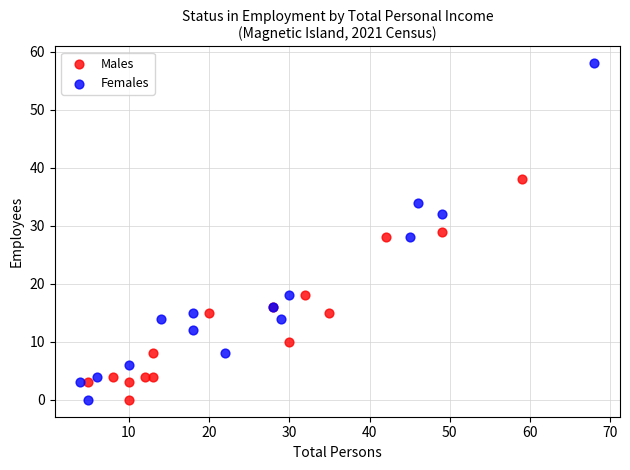

Which series reaches the maximum Y coordinate?

Females